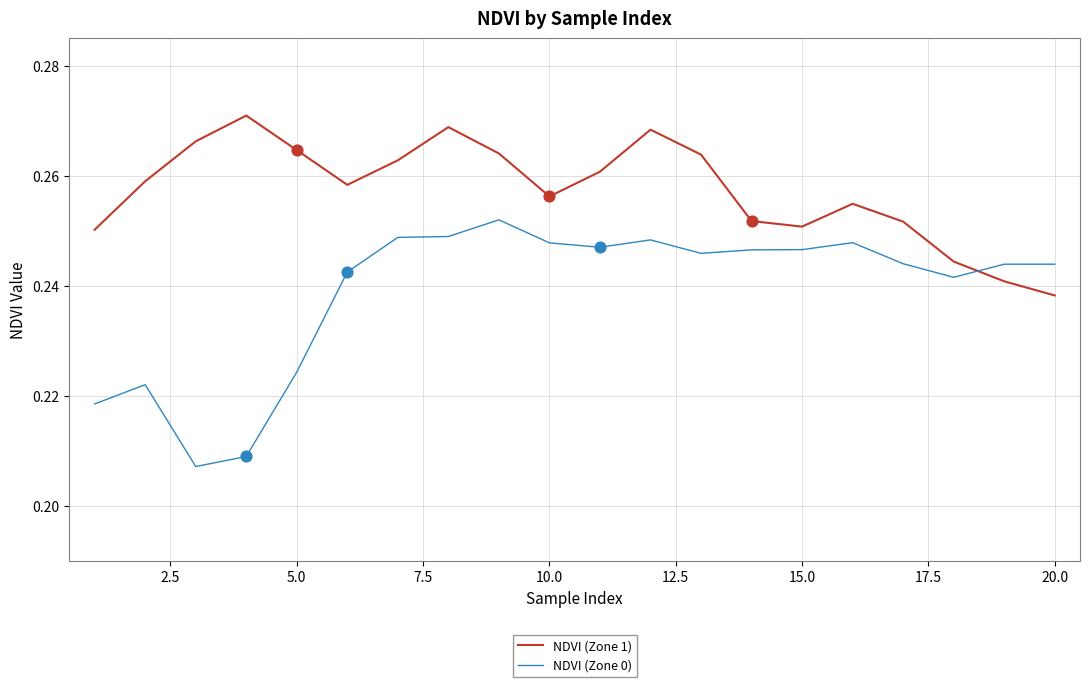

Which series has the largest total across all categories?

NDVI (Zone 1)